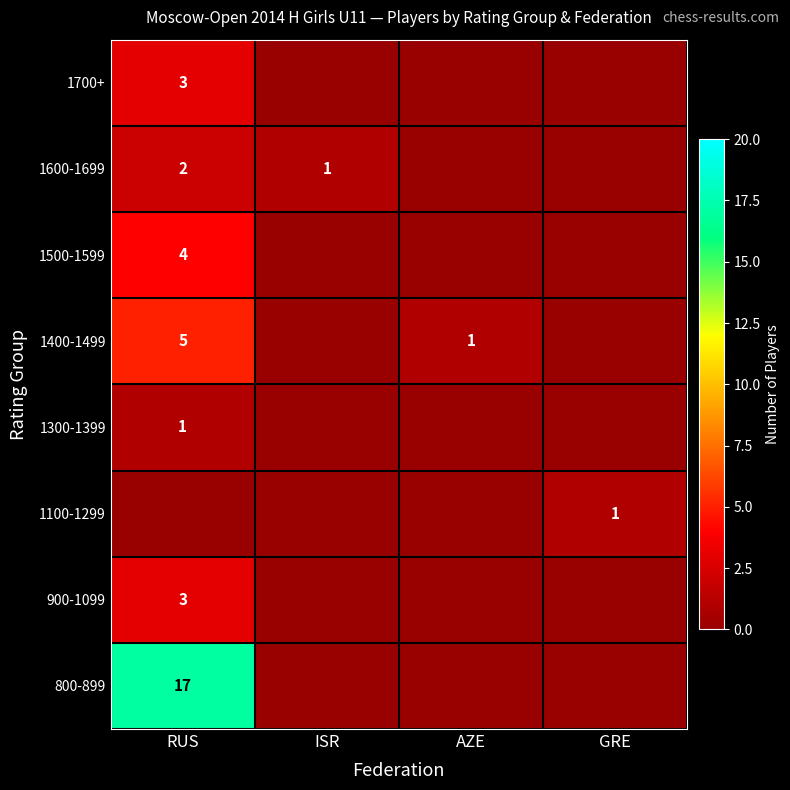

True or false: 800-899 has a value of 24 at RUS.

False